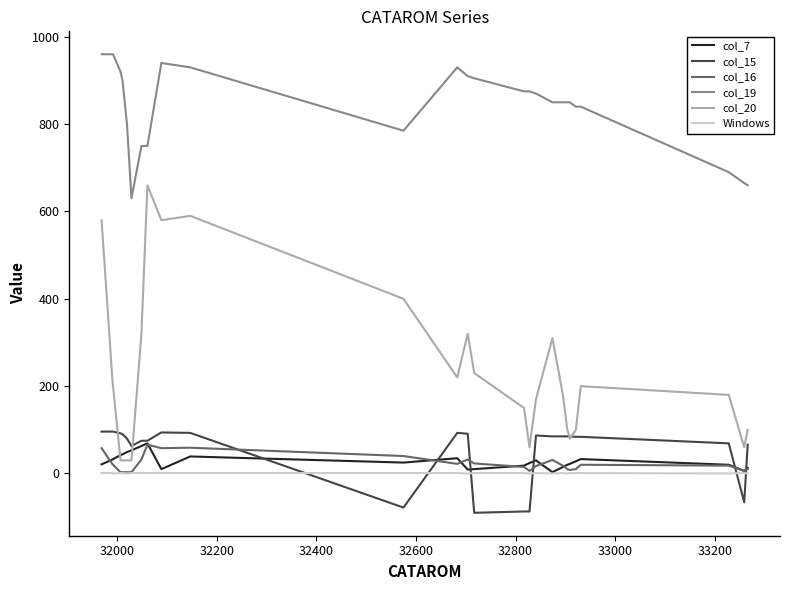

What is the sum of all col_16 values?

612